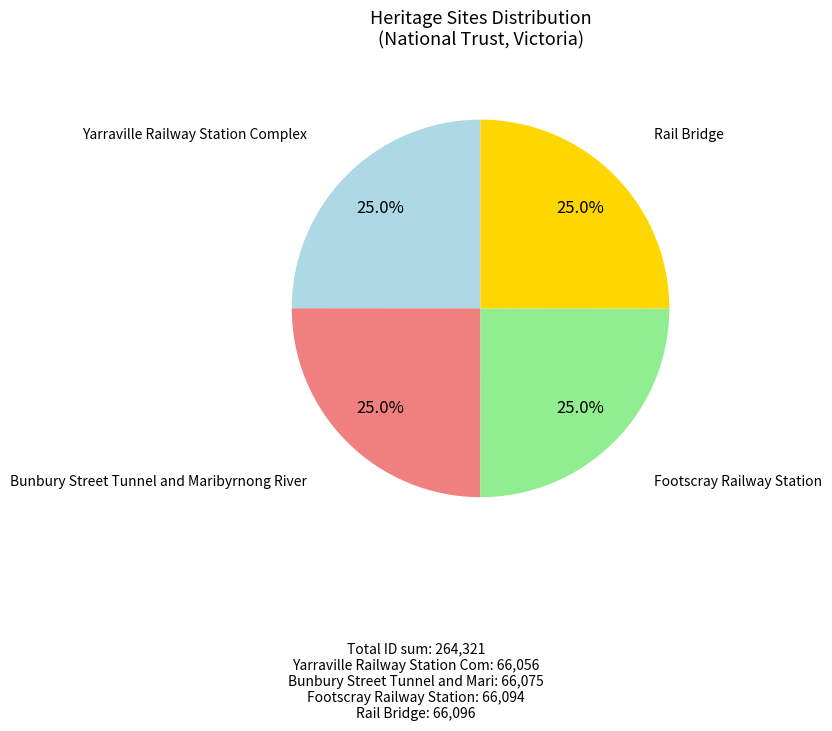

How many segments does this pie chart have?

4